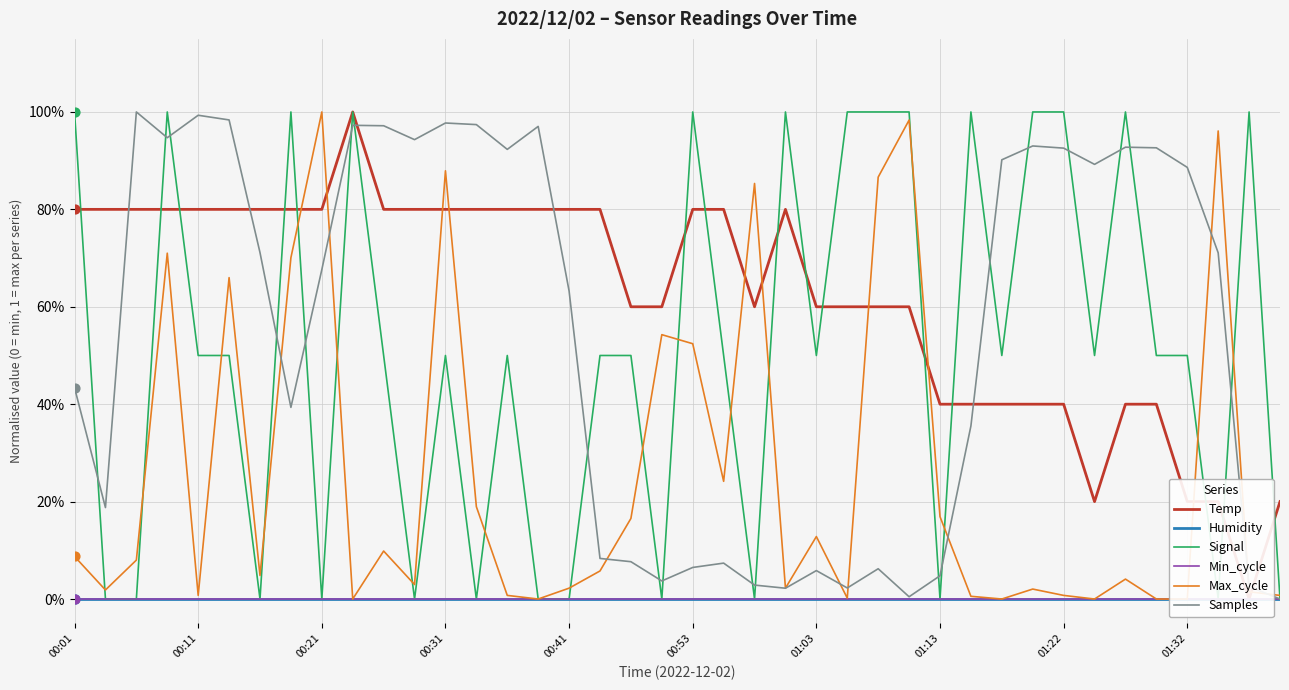

Which series has the largest total across all categories?

Temp